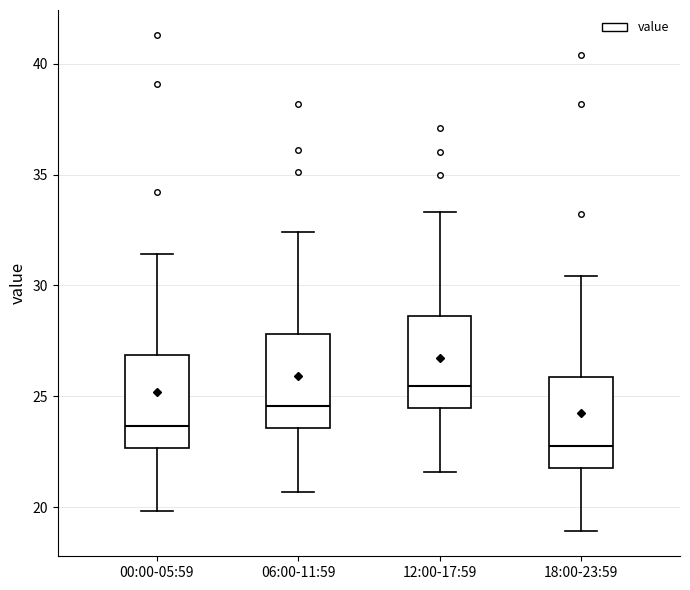

Reading left to right, read every box against the y-axis: the position of its median line, the range the box covers, and the ends of its whiskers. The values are not printed on the chart, so give them approximately, as read against the axis.

00:00-05:59: median 23.5, box 22.5 to 27.0, whiskers 20.0 to 31.5
06:00-11:59: median 24.5, box 23.5 to 28.0, whiskers 20.5 to 32.5
12:00-17:59: median 25.5, box 24.5 to 28.5, whiskers 21.5 to 33.5
18:00-23:59: median 23.0, box 22.0 to 26.0, whiskers 19.0 to 30.5